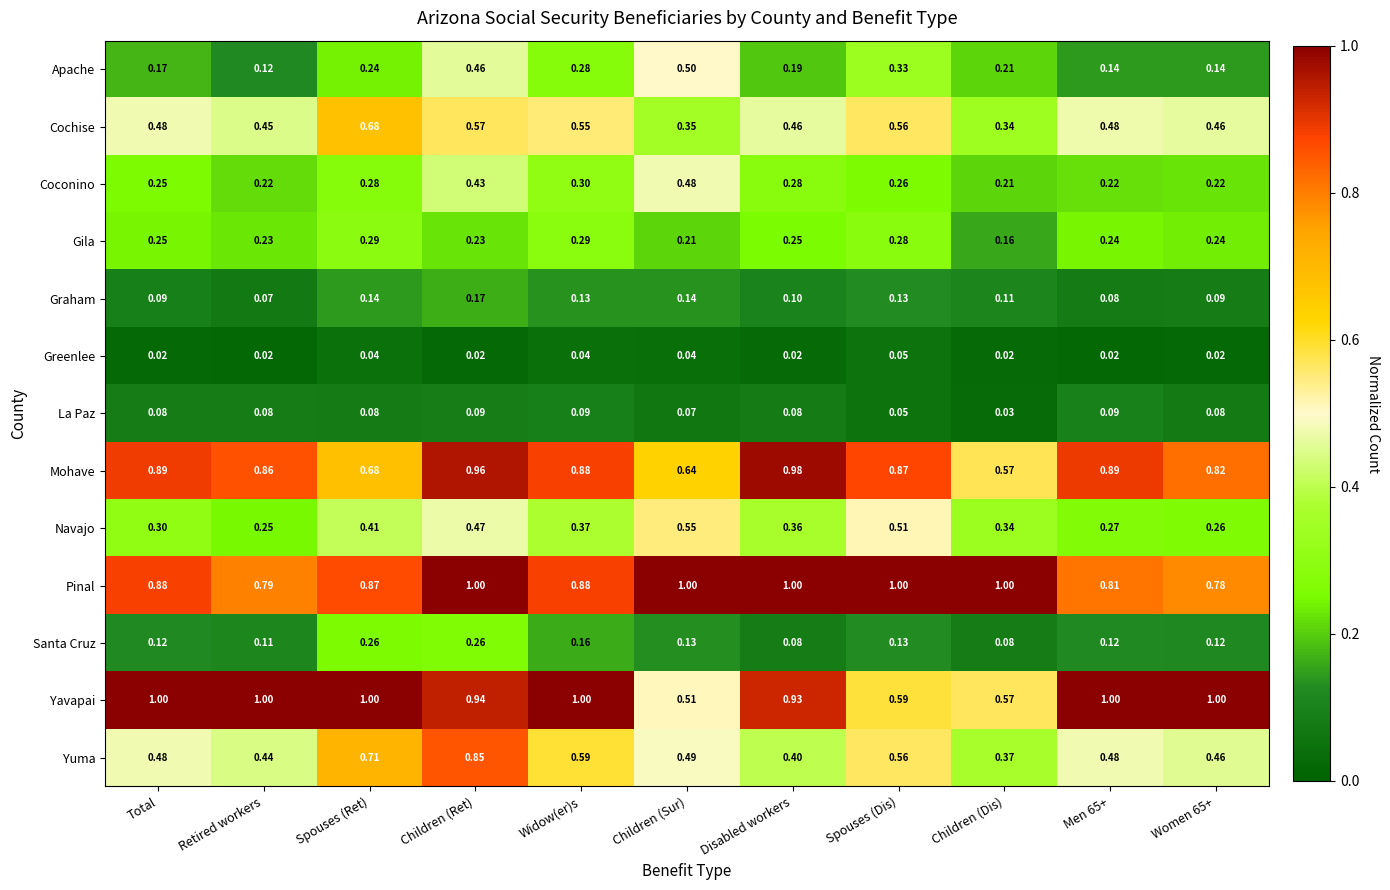

What is the total value across all series at Men 65+?

4.8